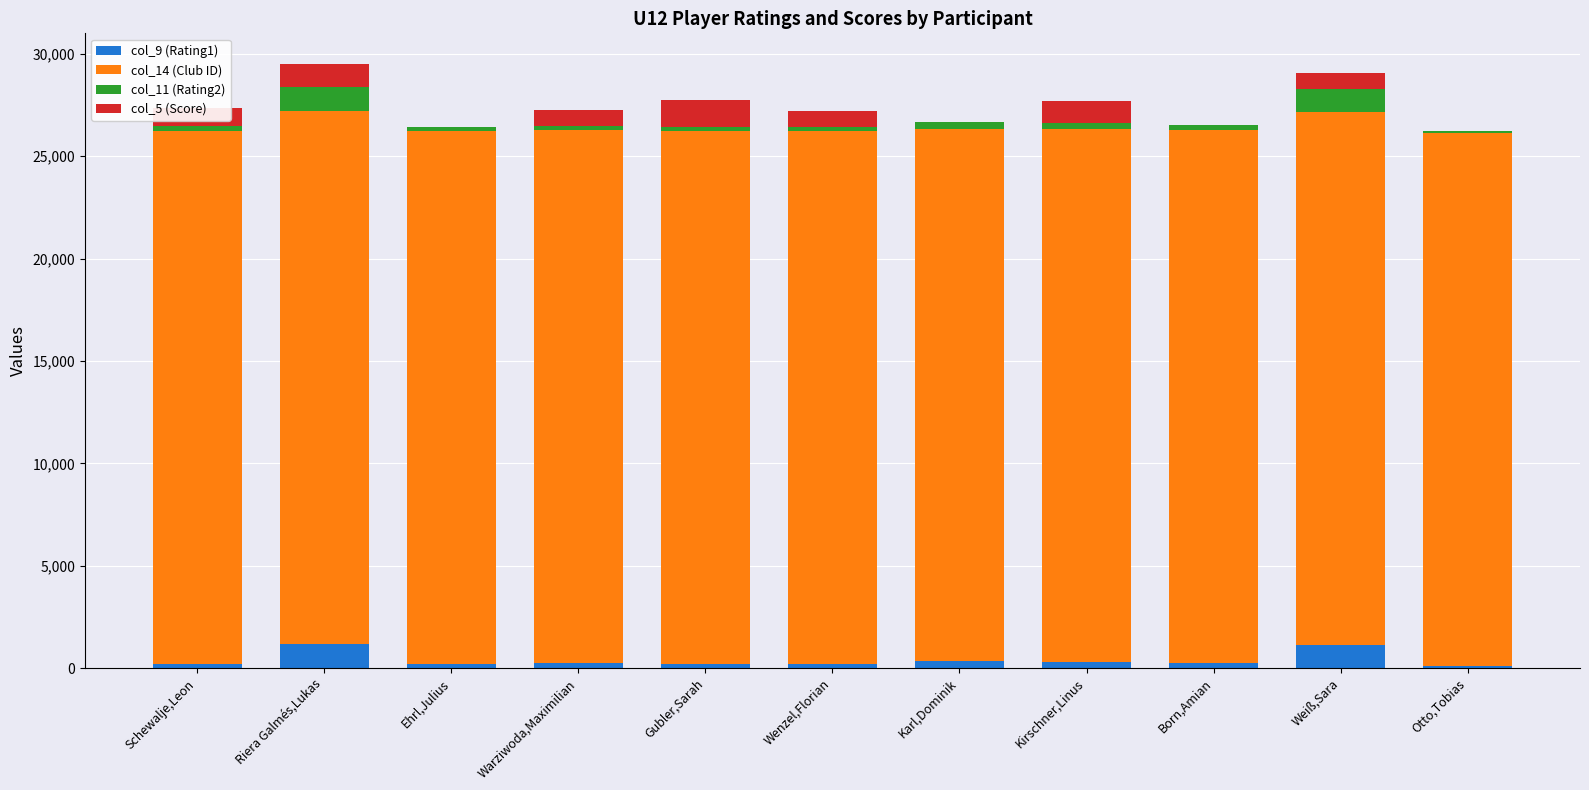

Are the bars horizontal?

No